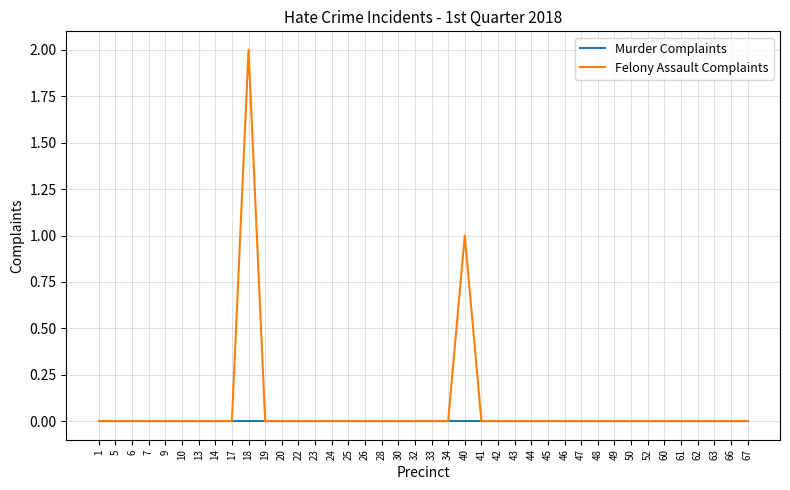

Which series has the largest range (max minus min)?

Felony Assault Complaints